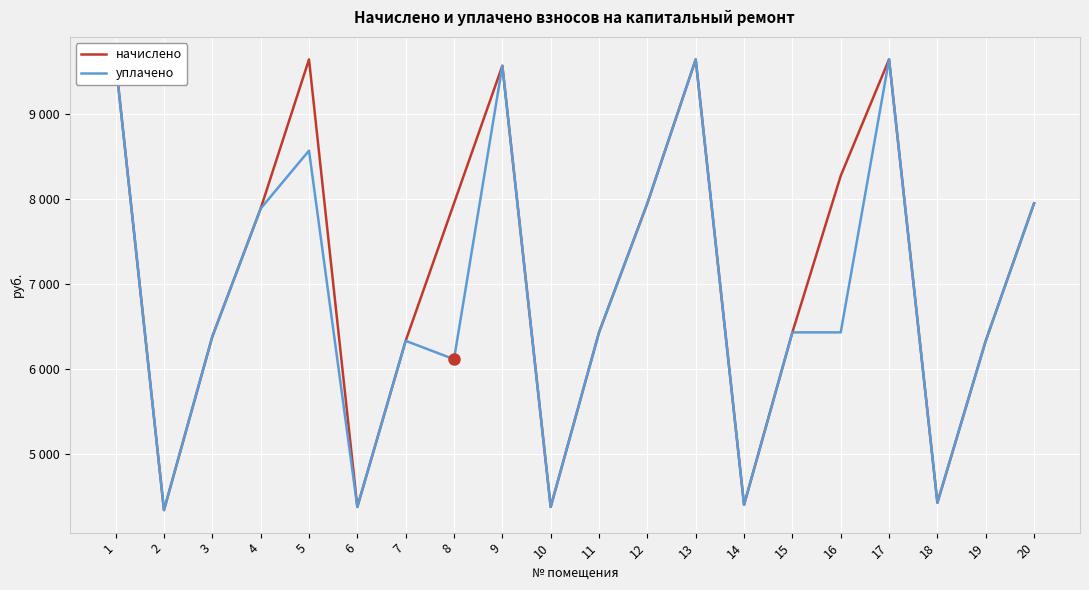

Does the chart have visible grid lines?

Yes